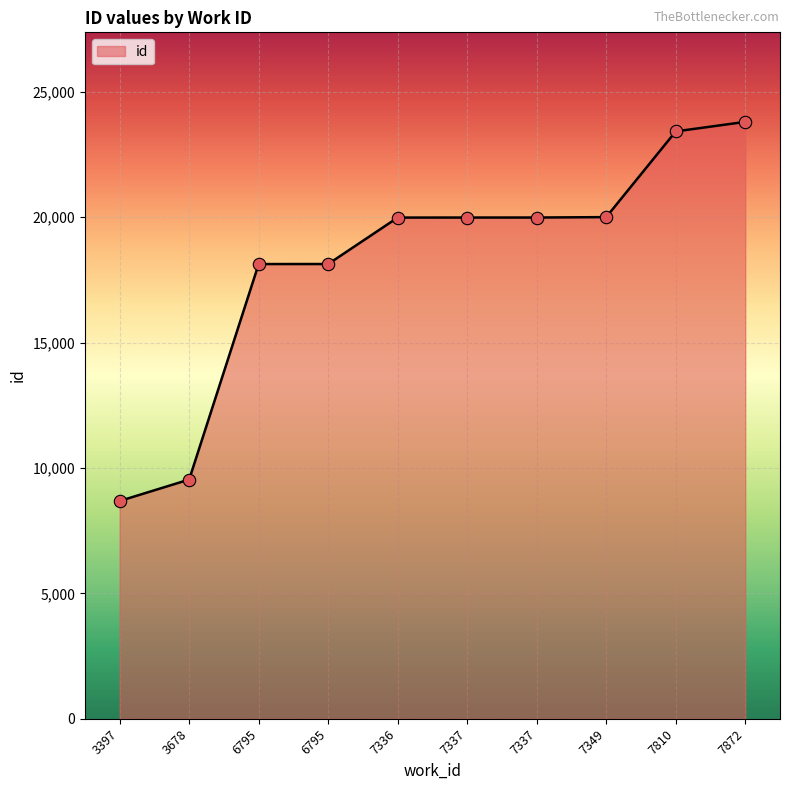

What is the ratio of the value at 3678 to the value at 7337?

0.5